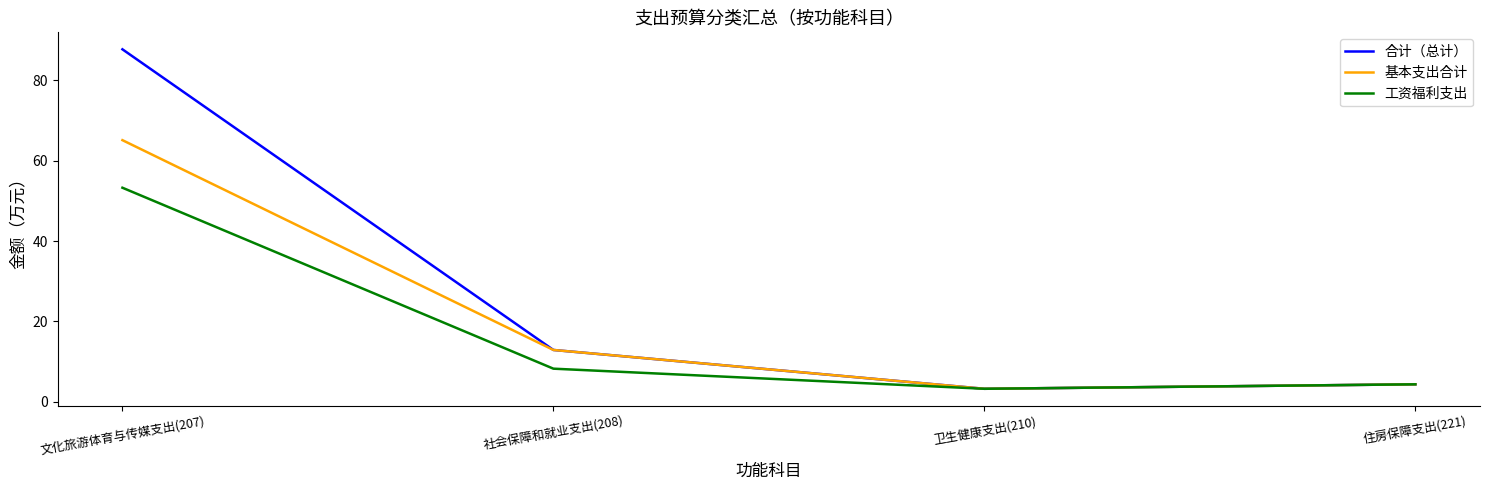

Reading left to right, what are all the values shown in this chart?

合计（总计）: 87.7	12.9	3.2	4.4
基本支出合计: 65.1	12.9	3.2	4.4
工资福利支出: 53.3	8.2	3.2	4.4